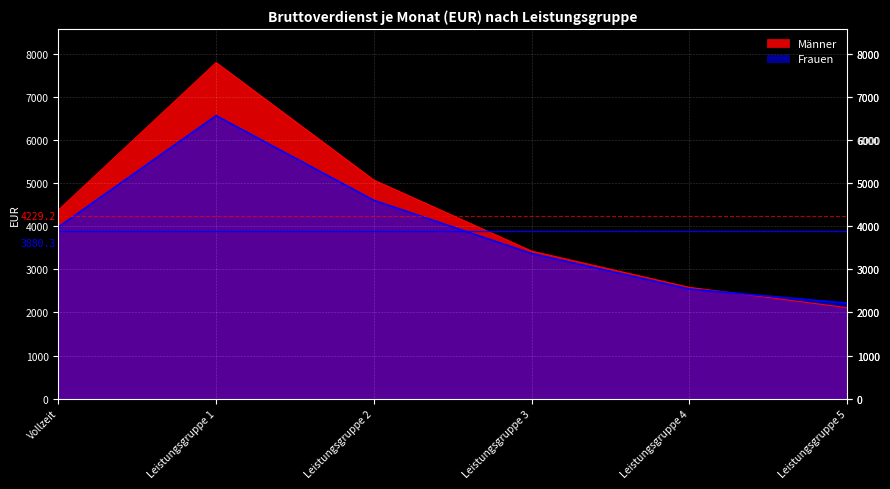

Does the chart display data point markers on the line(s)?

No